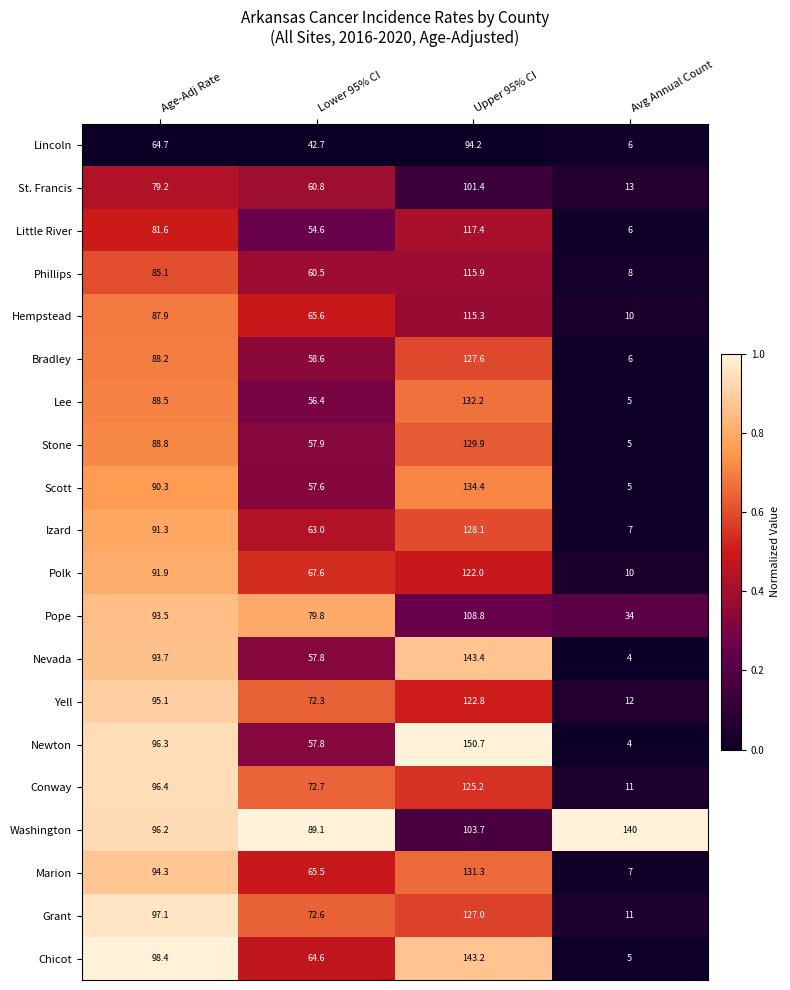

How many categories are shown in the chart?

4